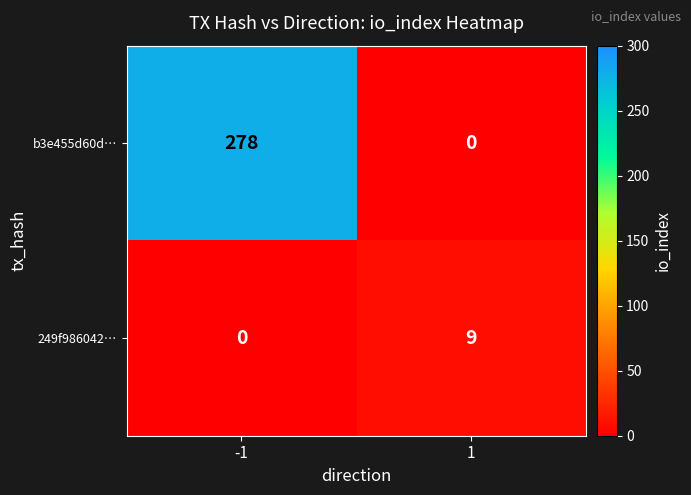

At how many categories does at least one series exceed 256?

1